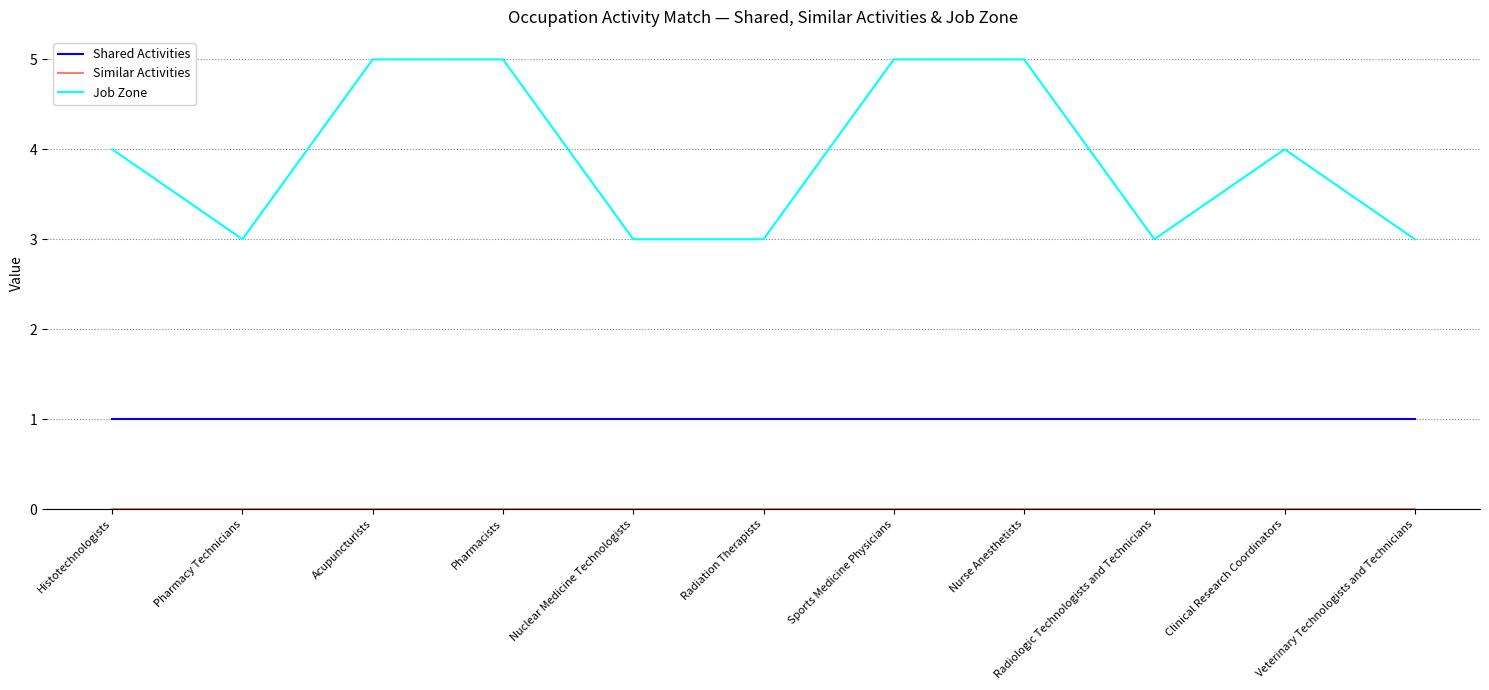

Is it true that Job Zone equals 3 at Nuclear Medicine Technologists?

True